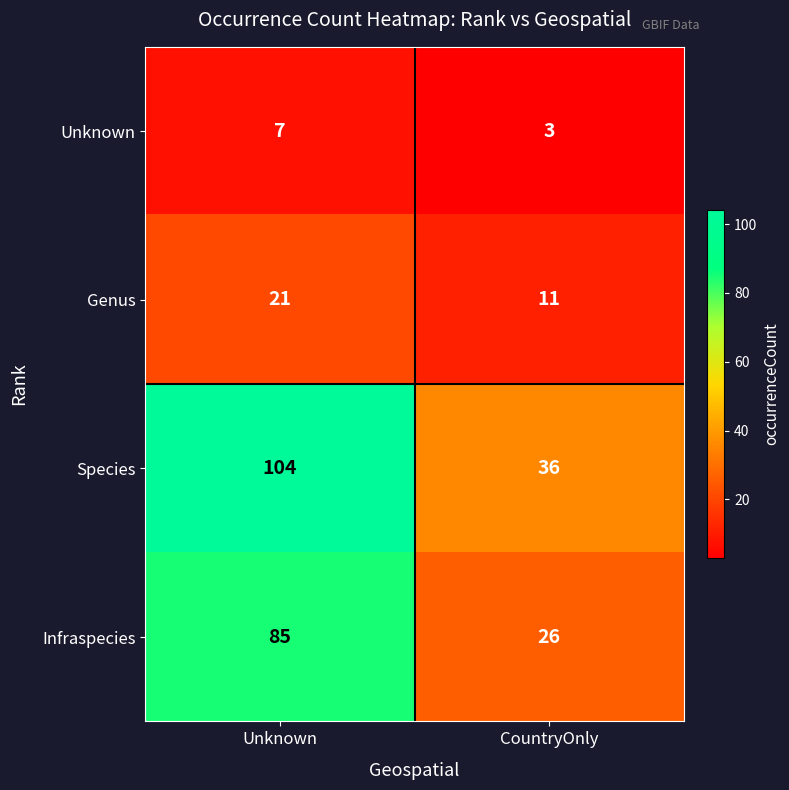

Which series has the largest range (max minus min)?

Species